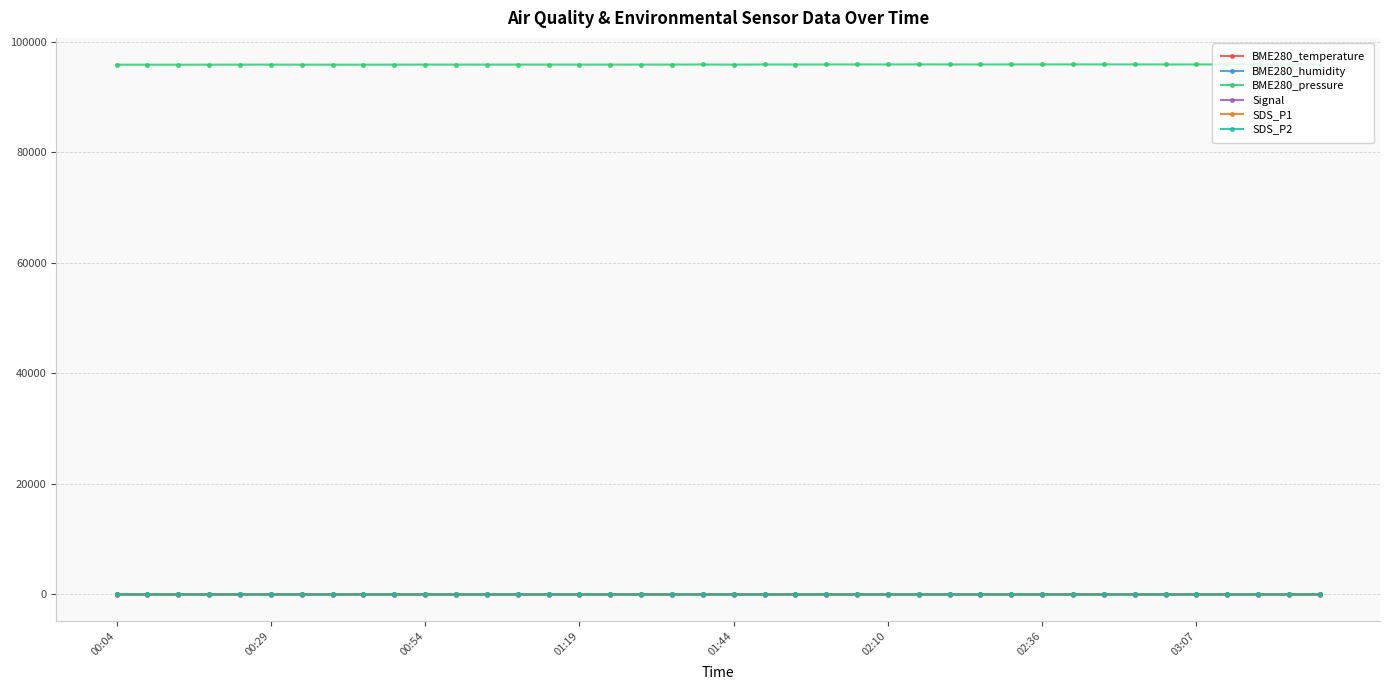

True or false: BME280_pressure and Signal intersect in this chart.

False